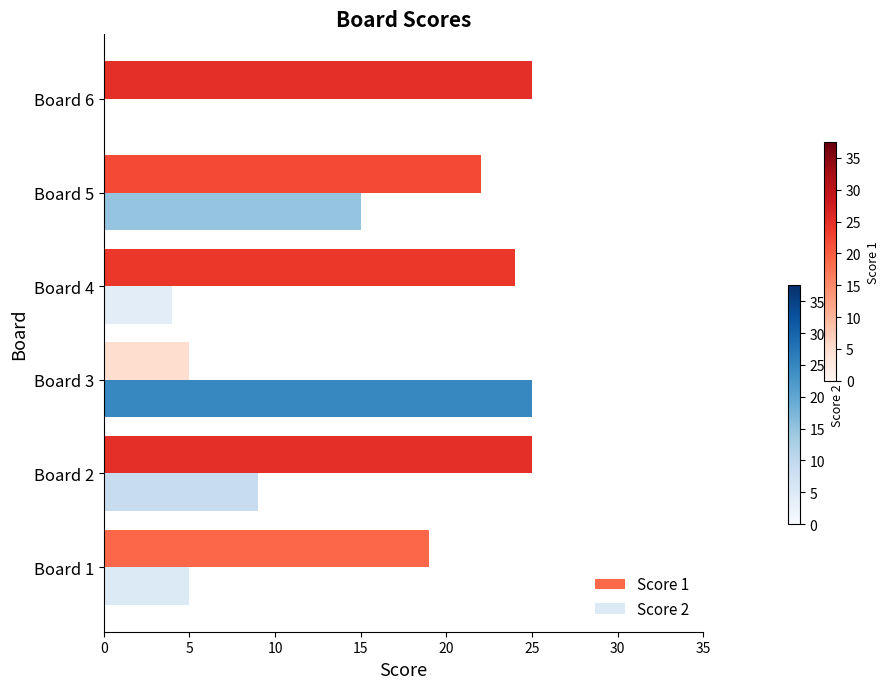

What value does the Score 1 series have at Board 3?

5